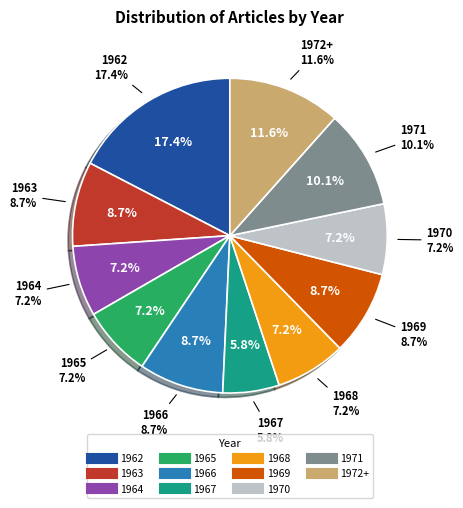

Between 1965 and 1966, which is larger?

1966